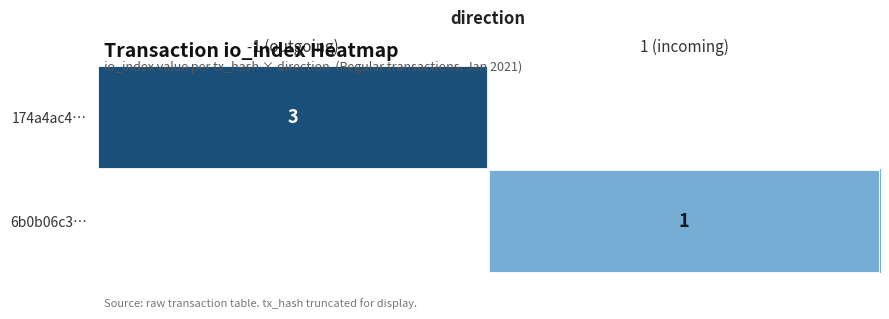

The 174a4ac4… series shows 1 at -1 (outgoing). True or false?

False